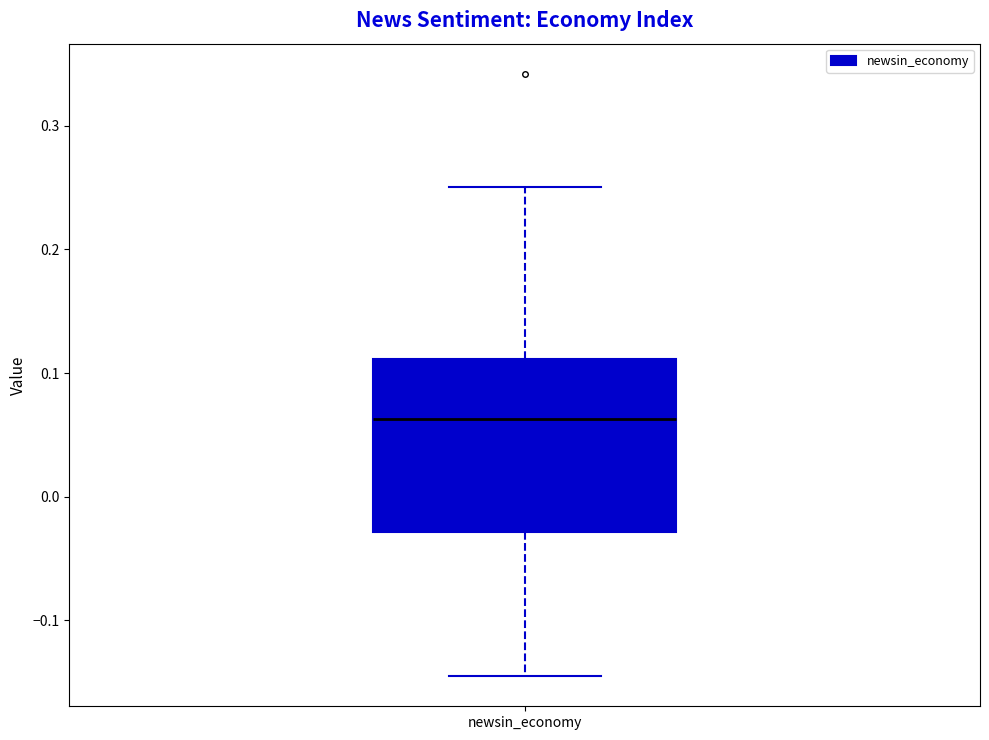

Where does the median line of the box for newsin_economy sit on the y-axis? The values are not printed on the chart, so give them approximately, as read against the axis.

0.06